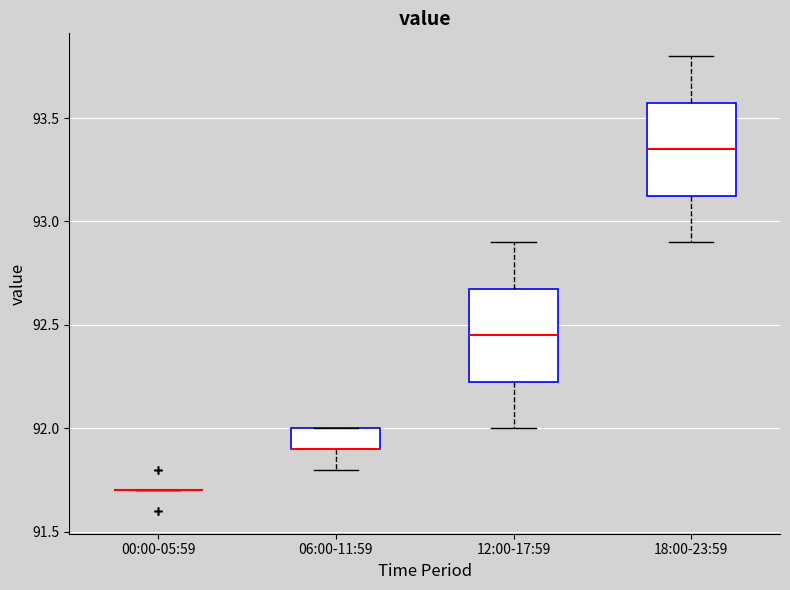

Reading left to right, read every box against the y-axis: the position of its median line, the range the box covers, and the ends of its whiskers. The values are not printed on the chart, so give them approximately, as read against the axis.

00:00-05:59: box collapsed to a line at 91.70, whiskers 91.70 to 91.70
06:00-11:59: median 91.90 (drawn on the box's lower edge), box 91.90 to 92.00, whiskers 91.80 to 92.00
12:00-17:59: median 92.45, box 92.25 to 92.70, whiskers 92.00 to 92.90
18:00-23:59: median 93.35, box 93.15 to 93.60, whiskers 92.90 to 93.80